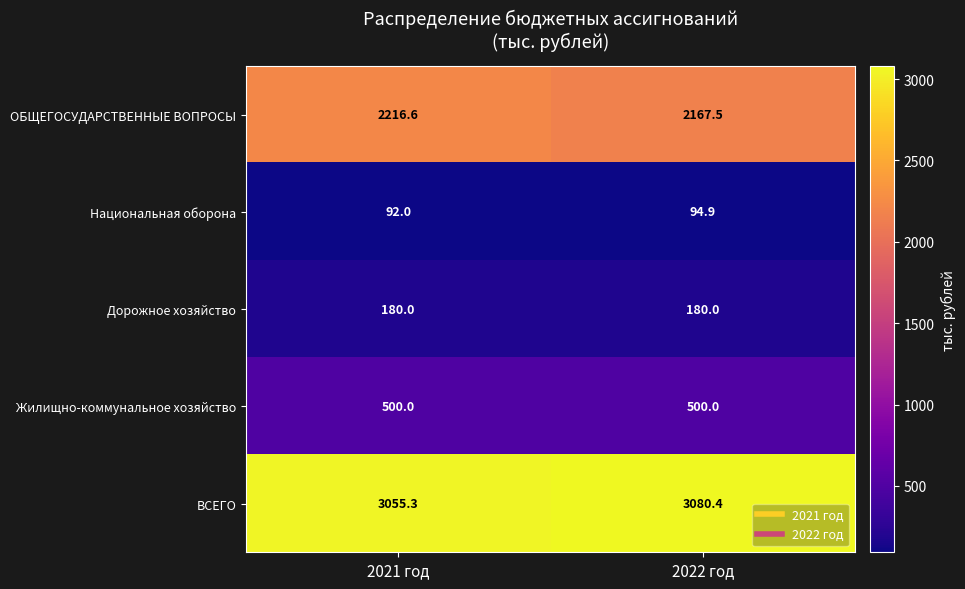

What is the sum of all ВСЕГО values?

6135.7